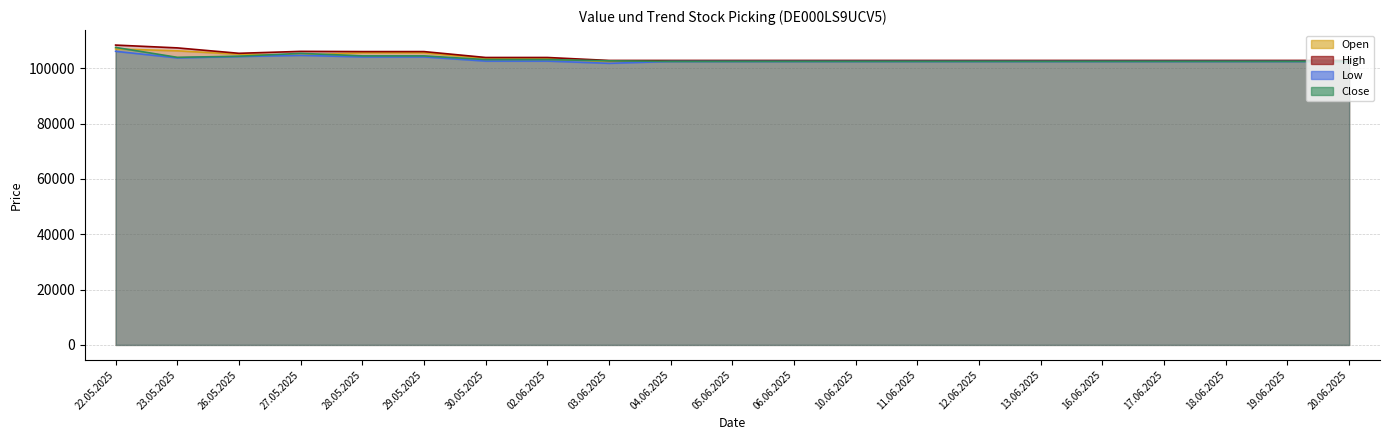

True or false: Open has a value of 165893 at 13.06.2025.

False